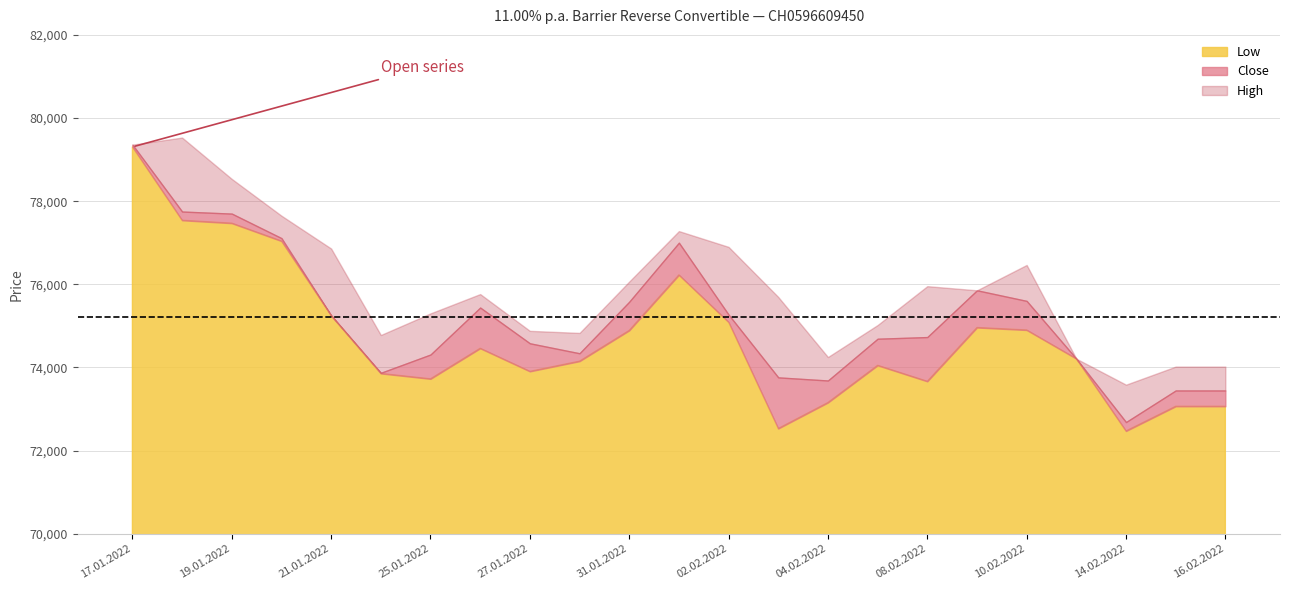

How many values in the Close series are below 74730?

11